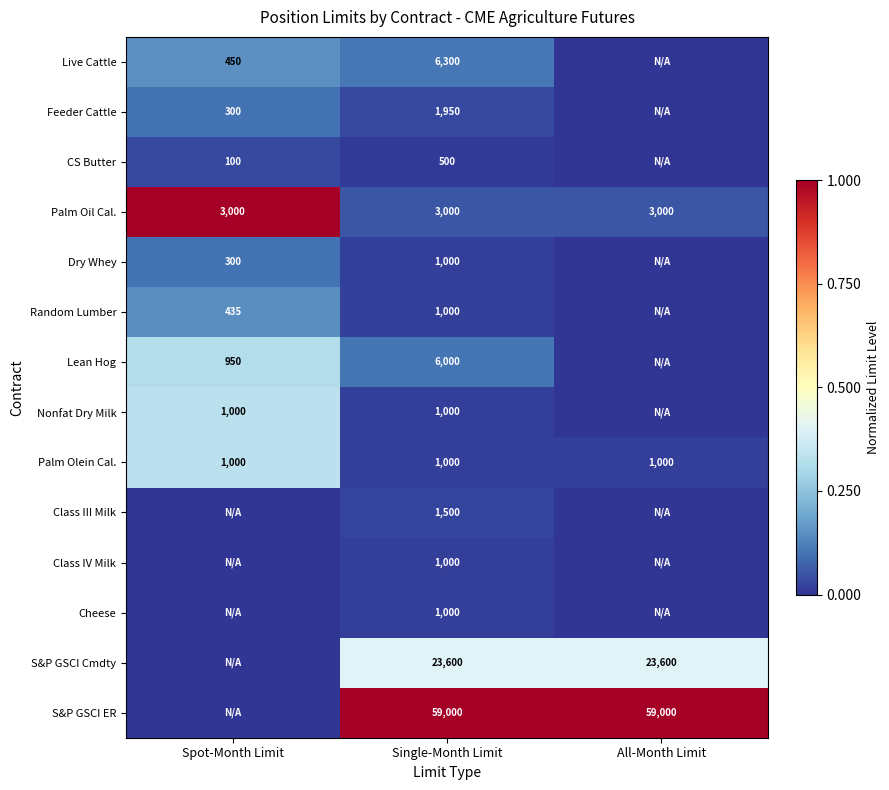

What is the difference between the highest and lowest values at Single-Month Limit?

58500